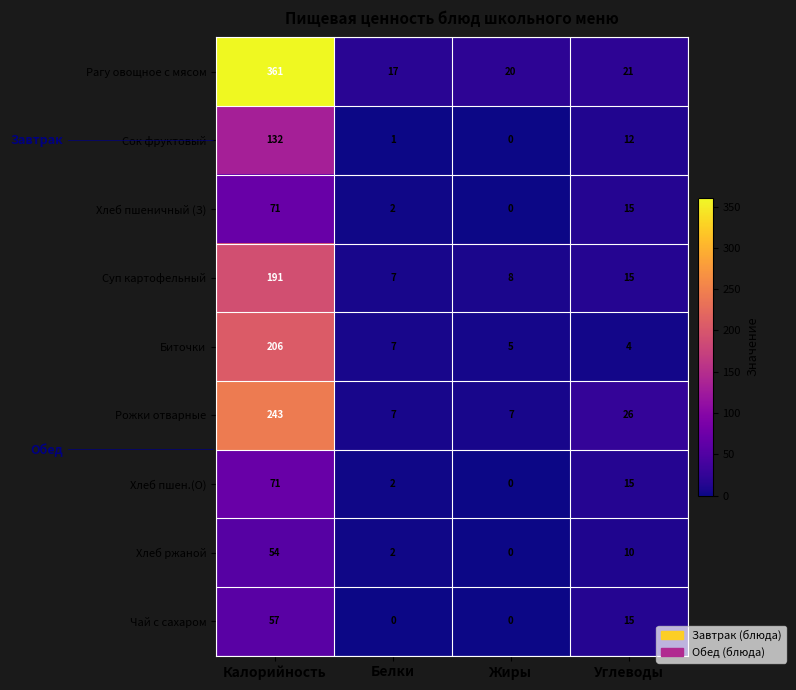

List the labels in order of Сок фруктовый value, largest first.

Калорийность, Углеводы, Белки, Жиры